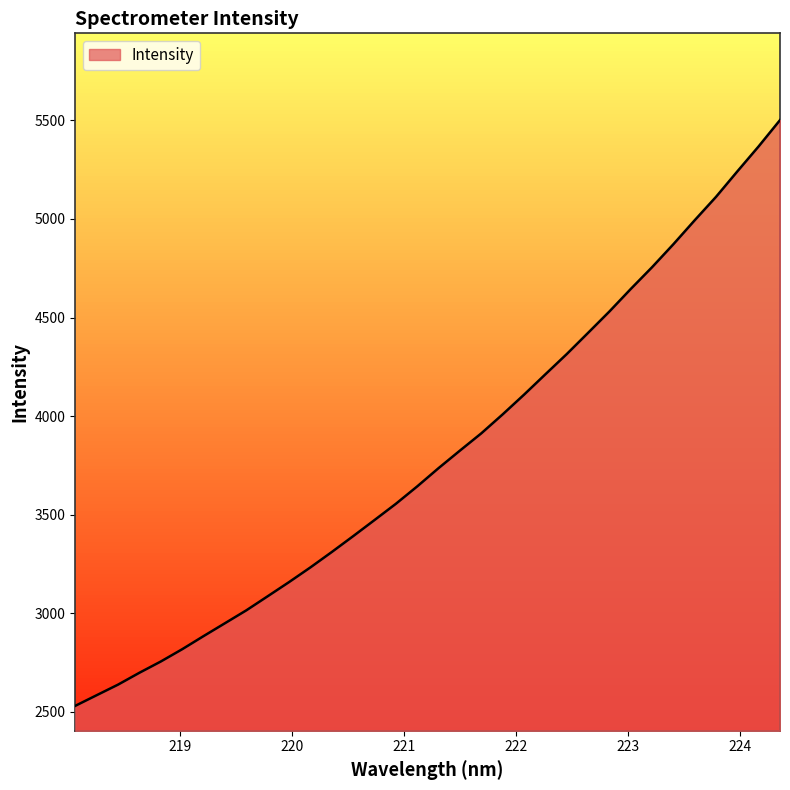

What is the greatest value displayed?

5501.8